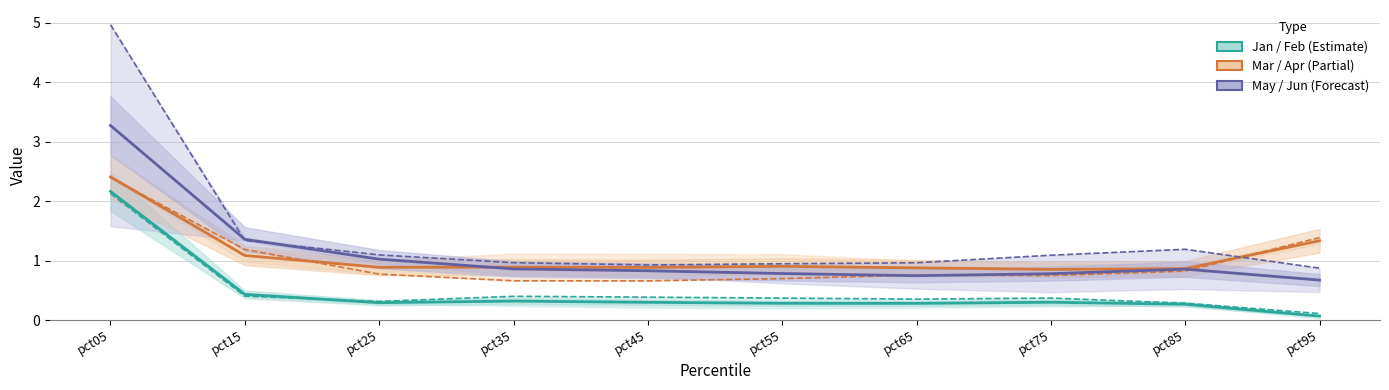

Read the Feb value at pct85.

0.3